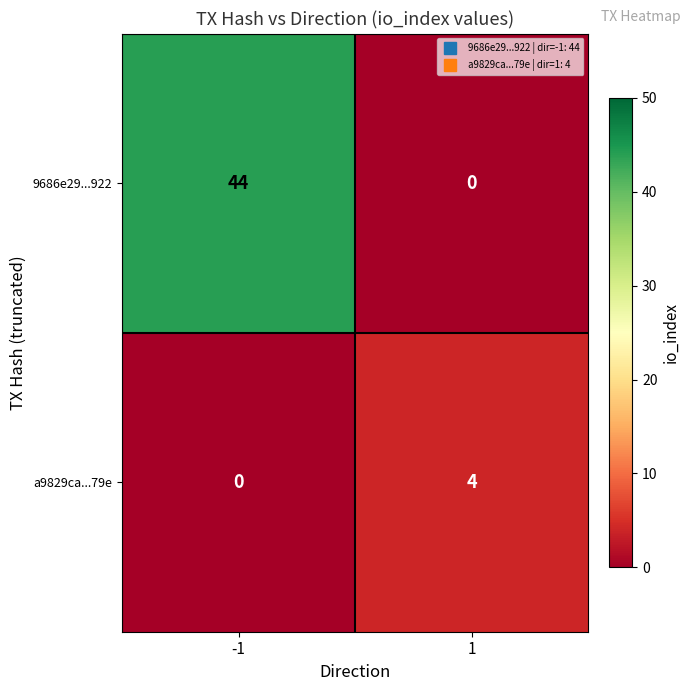

Between -1 and 1, which series saw the biggest shift?

9686e29...922